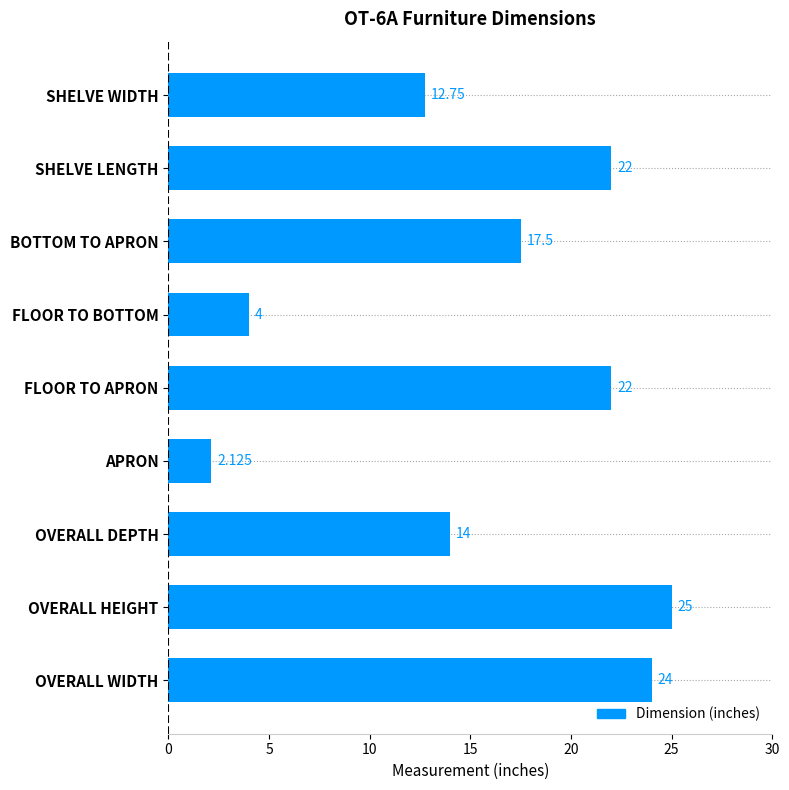

Which has a higher value, OVERALL HEIGHT or SHELVE LENGTH?

OVERALL HEIGHT